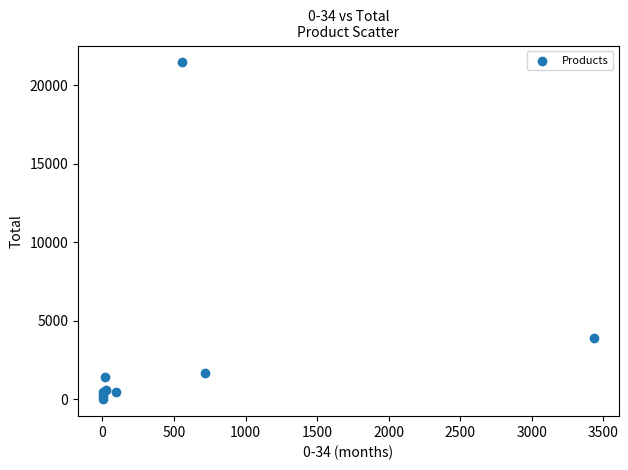

What Y value in the scatter plot is closest to 10728?

3918